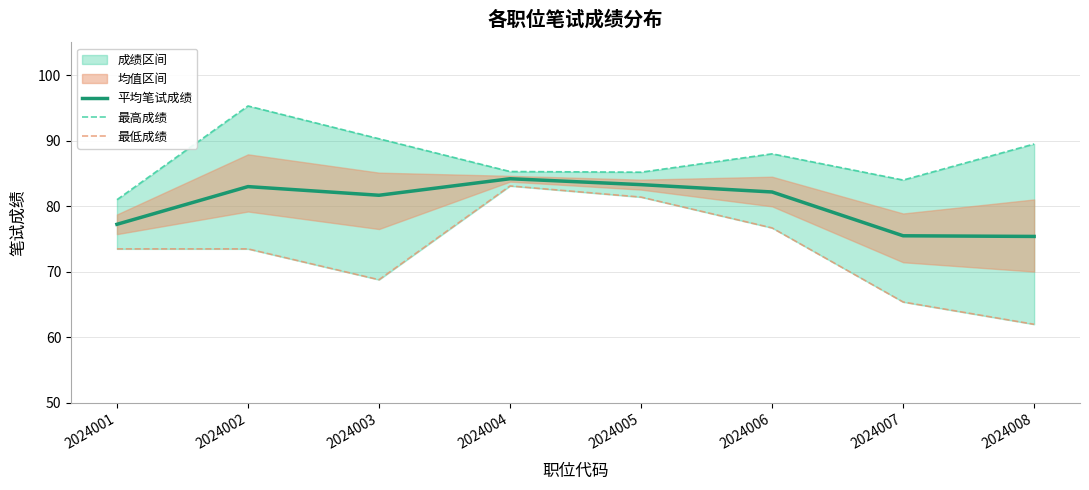

Rank the series by their maximum value, from highest to lowest.

最高成绩, 平均笔试成绩, 最低成绩